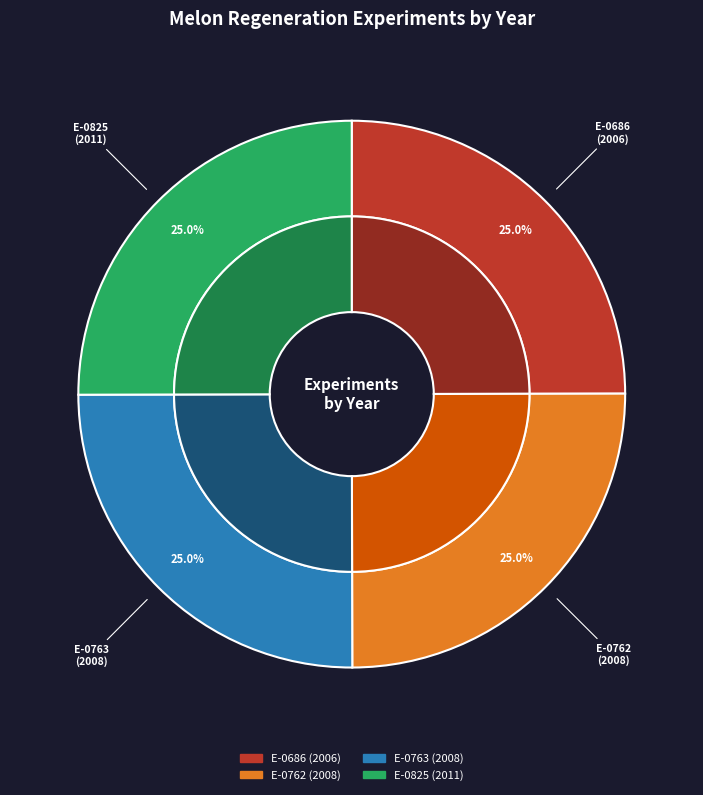

How many slices are in this pie chart?

4